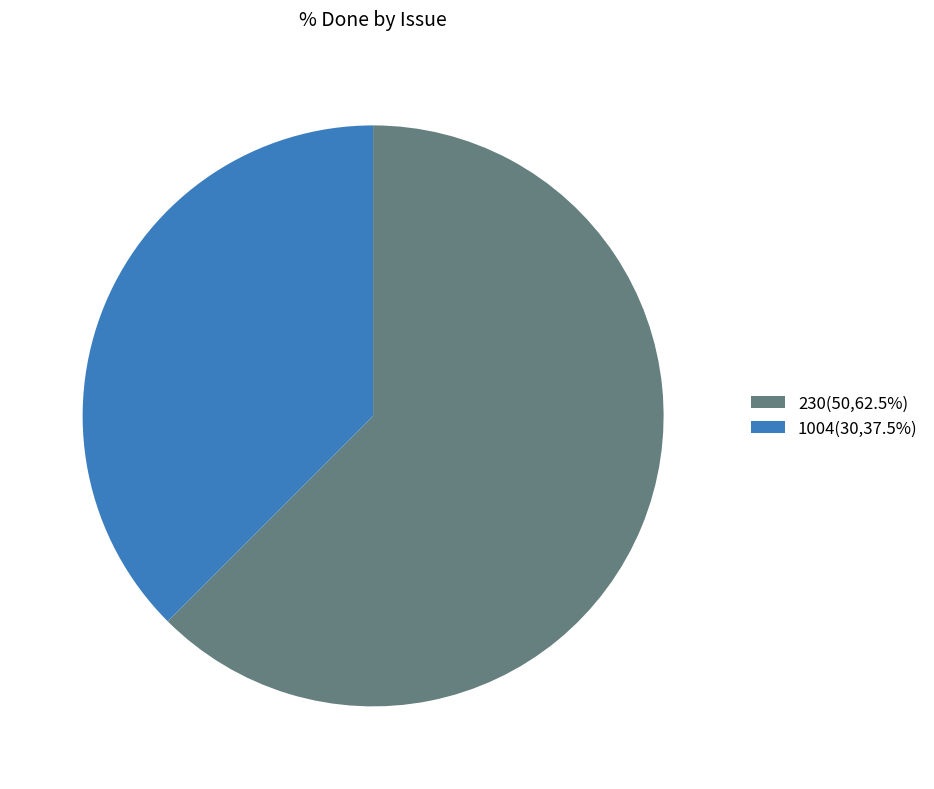

Does any single category account for the majority?

Yes